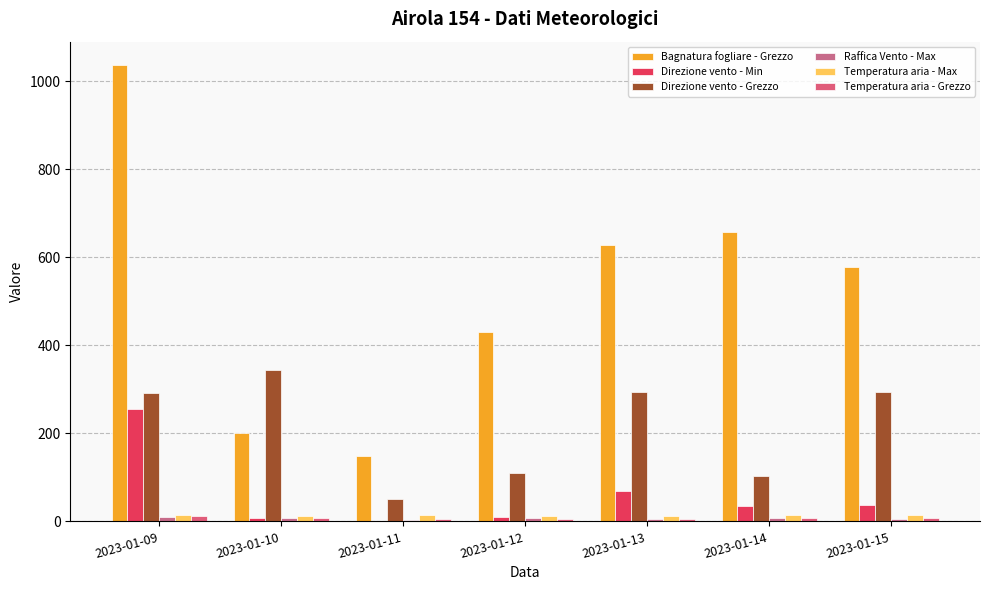

The Direzione vento - Grezzo series shows 293.0 at 2023-01-13. True or false?

True